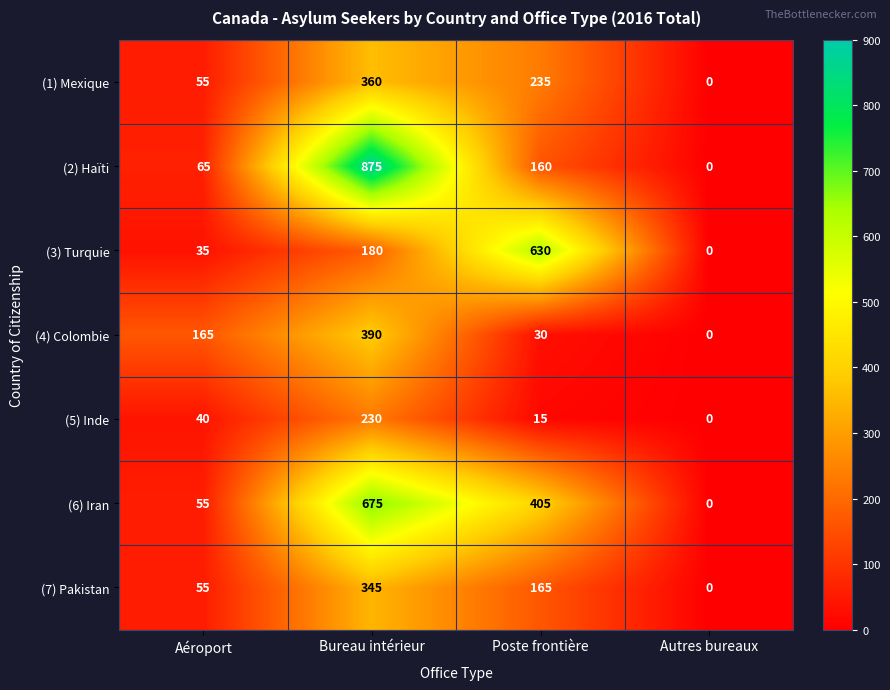

True or false: (5) Inde has a value of 92 at Autres bureaux.

False